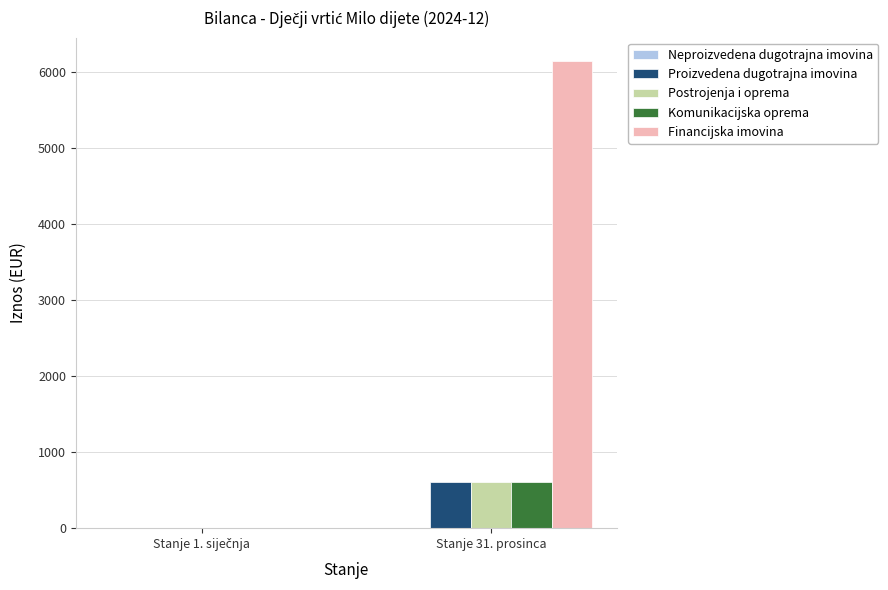

Which label corresponds to the largest value in the chart?

Stanje 31. prosinca